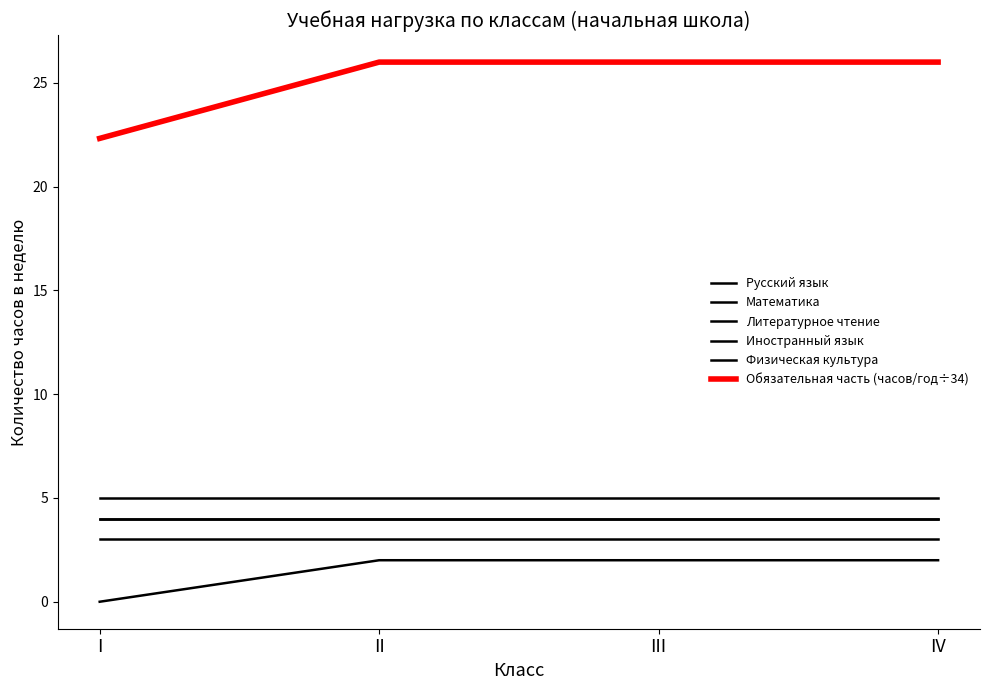

True or false: Математика has more than 2 points higher than both neighbors.

False